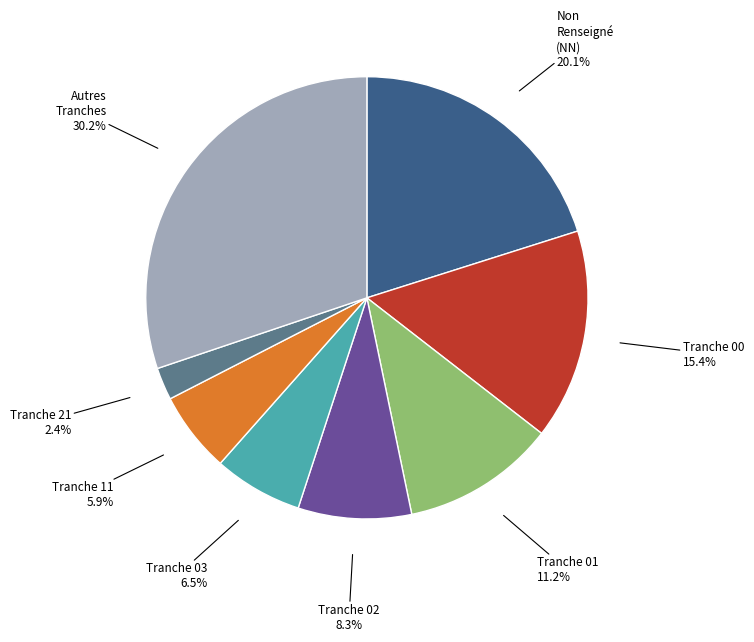

Is there any slice that represents more than half of the pie?

No